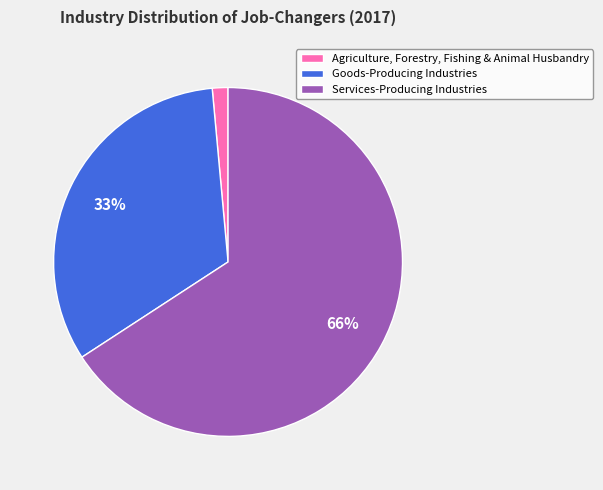

Combined, do Goods-Producing Industries and Agriculture, Forestry, Fishing & Animal Husbandry account for over 50%?

No